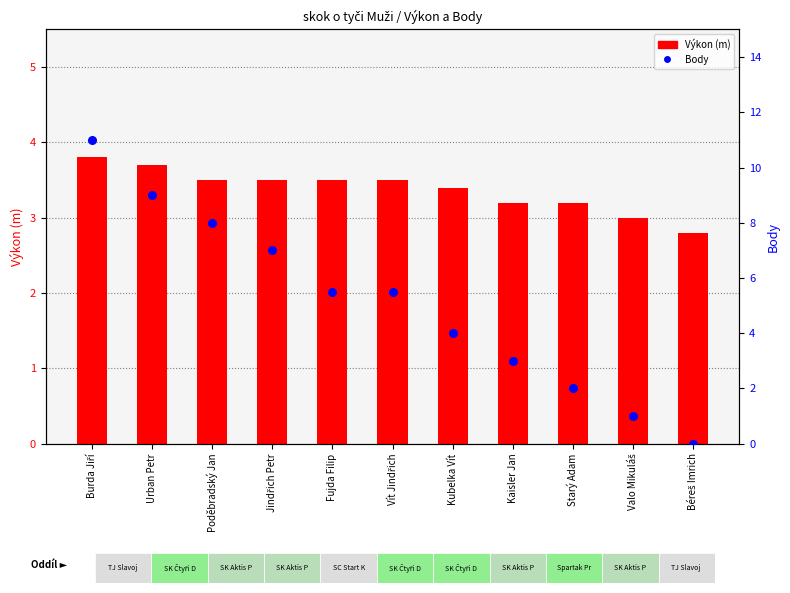

What are all the series names shown in the legend?

Výkon (m), Body